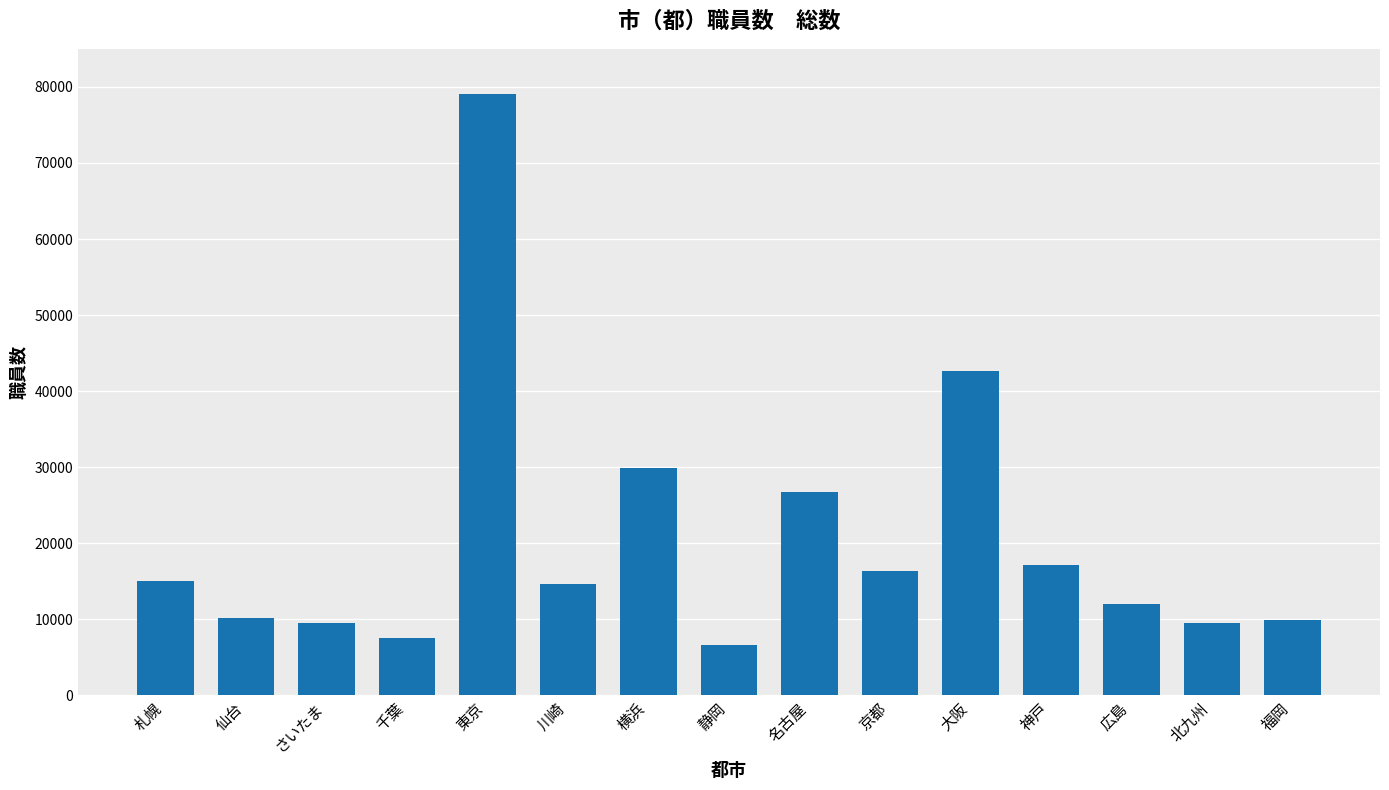

Are the bars horizontal?

No